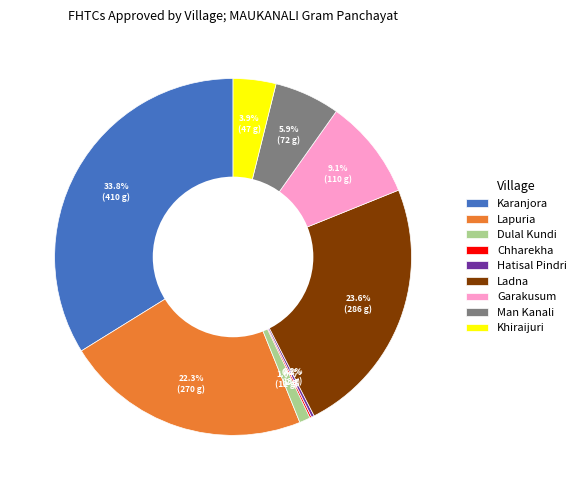

How much of the chart is everything except Dulal Kundi?

99.0%